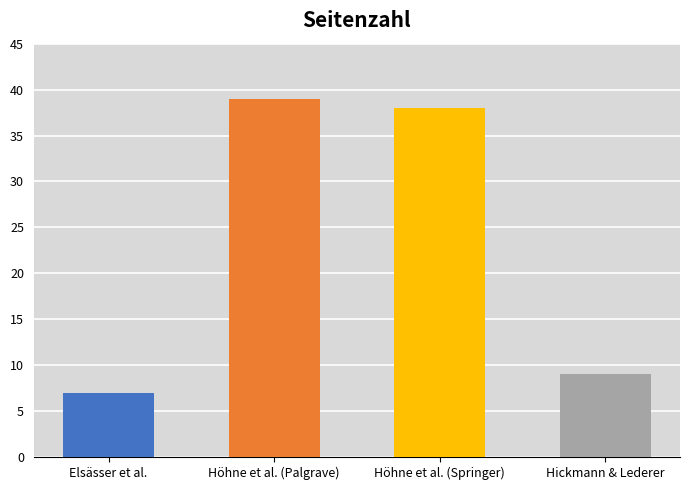

Which label corresponds to the largest value in the chart?

Höhne et al. (Palgrave)